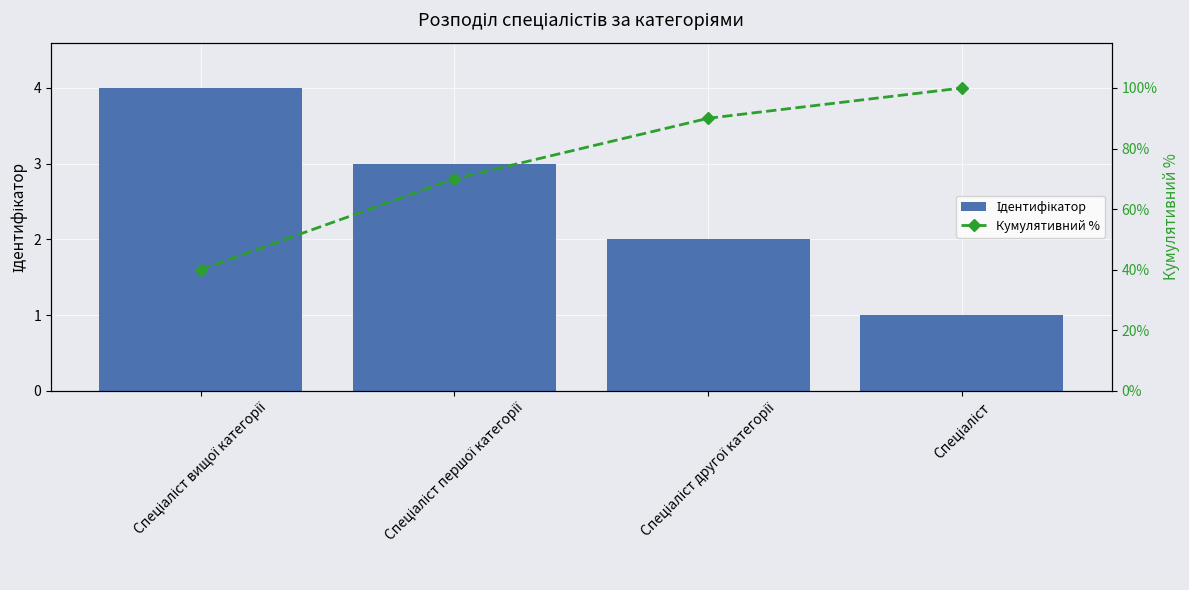

At Спеціаліст першої категорії, list the series in order from smallest to largest.

Ідентифікатор, Кумулятивний %